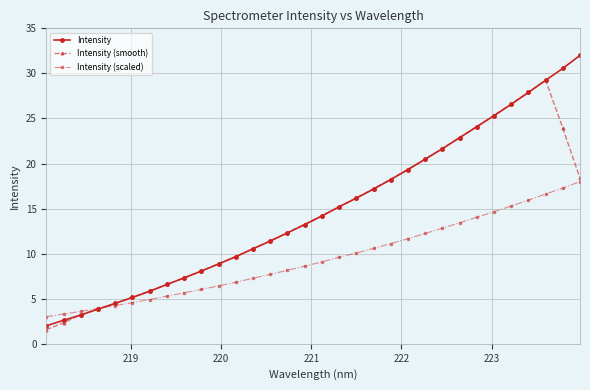

What is the value of the Intensity (smooth) point at the 7th from the left?

5.9